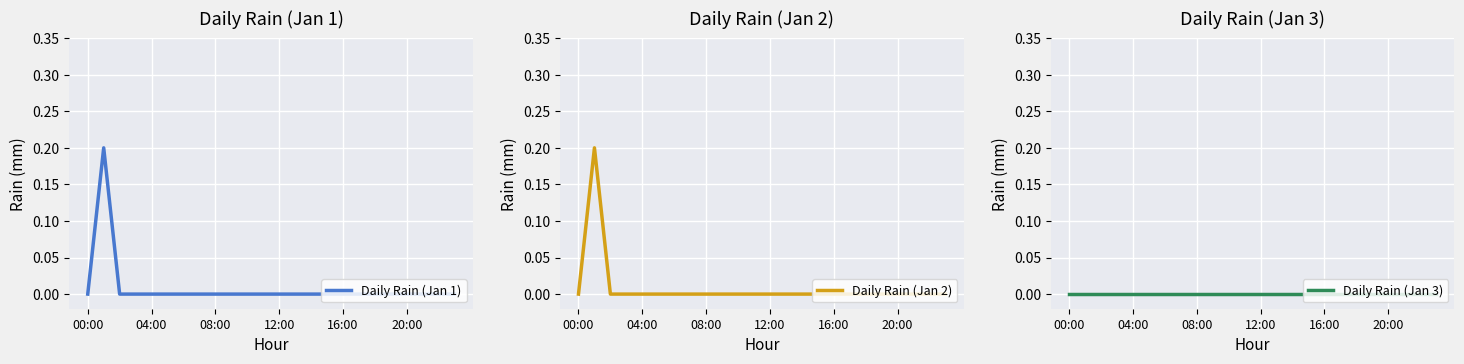

True or false: Daily Rain (Jan 1) and Daily Rain (Jan 3) intersect in this chart.

False